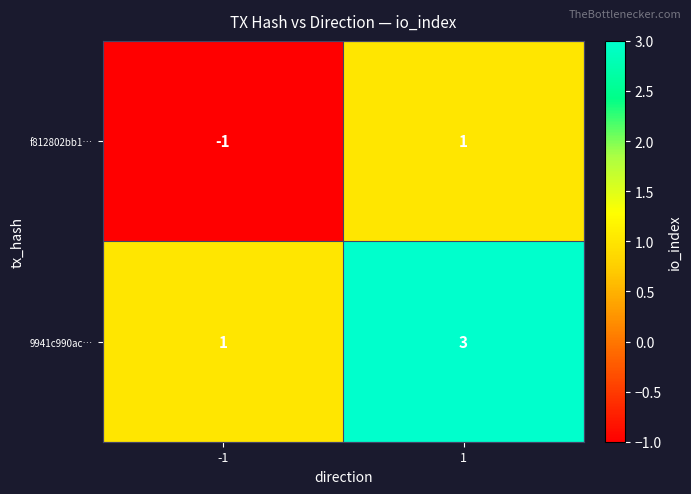

What is the approximate value of 9941c990ac… at 1?

3